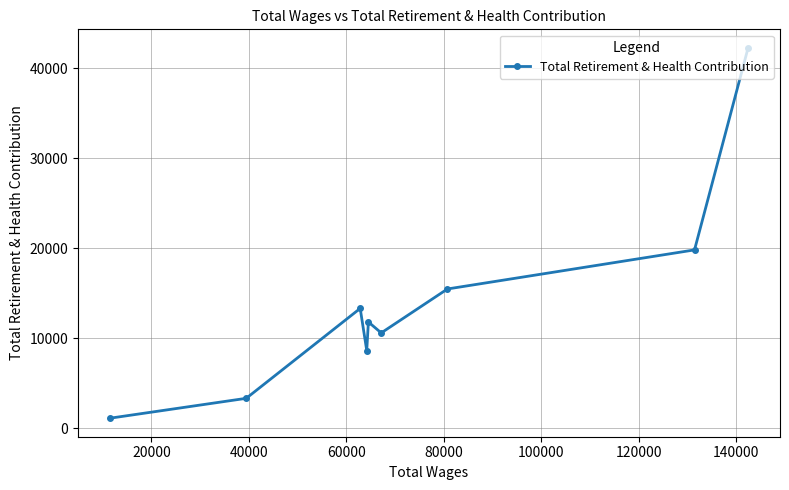

What is the value of the 1st point from the left?

1098